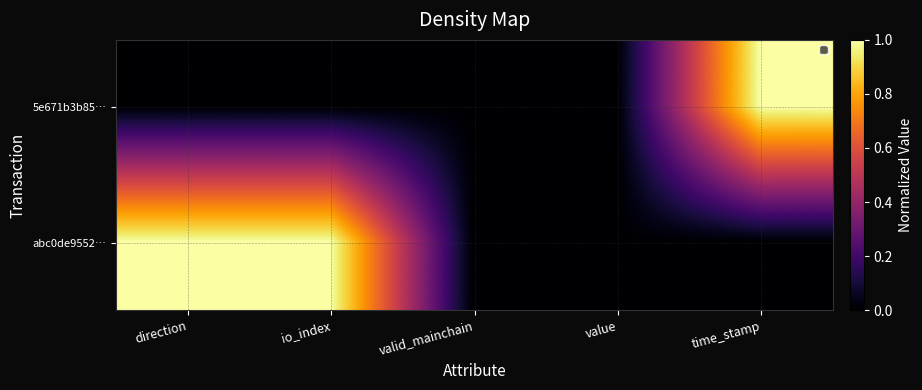

Reading left to right, transcribe all the data shown in this chart.

5e671b3b85…: direction=0.0	io_index=0.0	valid_mainchain=0.0	value=0.0	time_stamp=1.0
abc0de9552…: direction=1.0	io_index=1.0	valid_mainchain=0.0	value=0.0	time_stamp=0.0